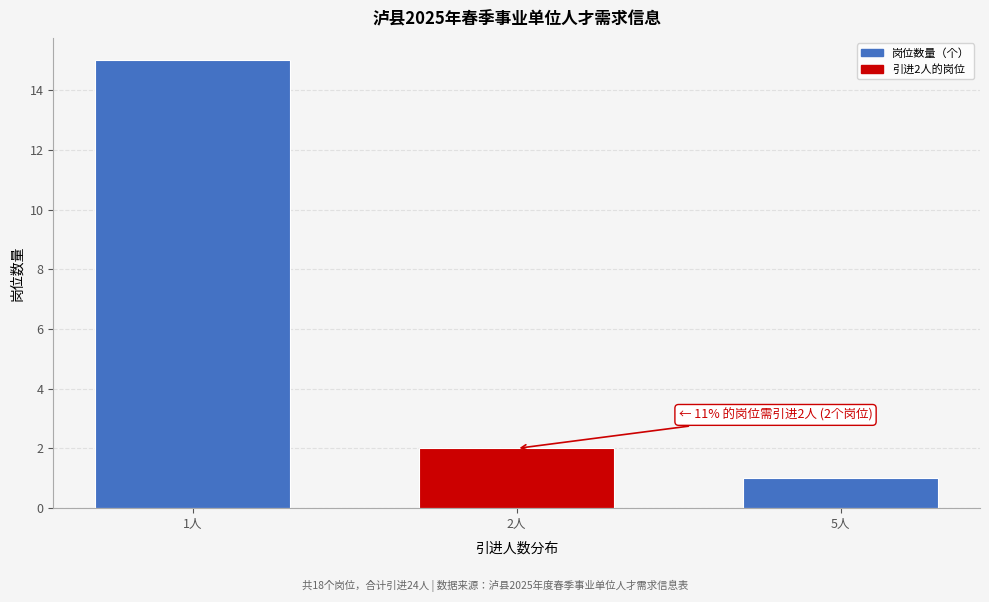

Reading left to right, list all the values displayed in this chart.

1人=15	2人=2	5人=1